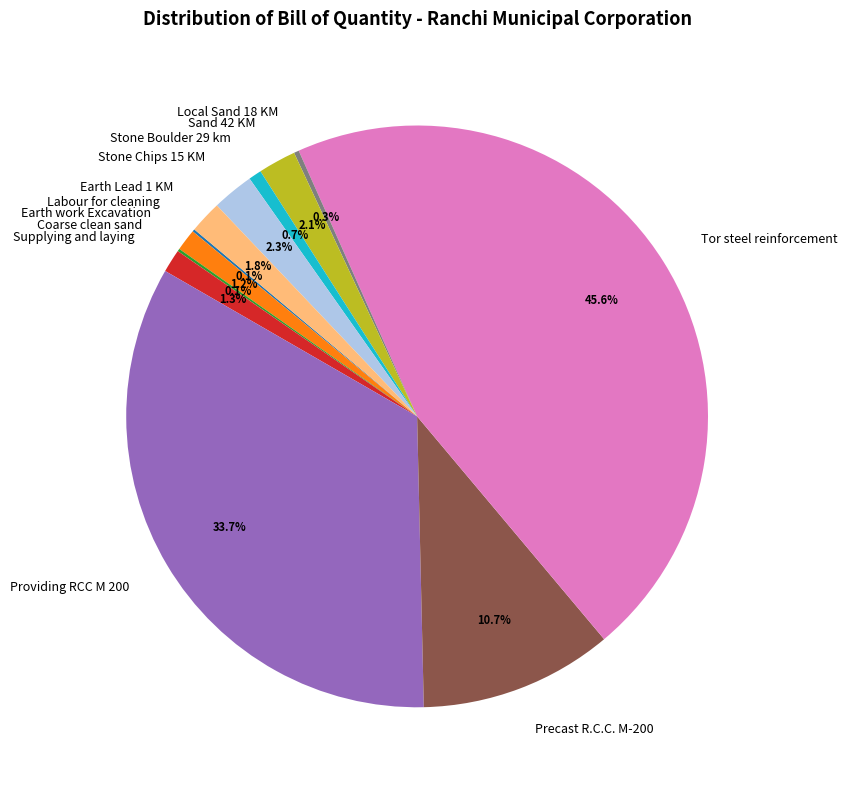

Combined, do Stone Boulder 29 km and Stone Chips 15 KM account for over 50%?

No